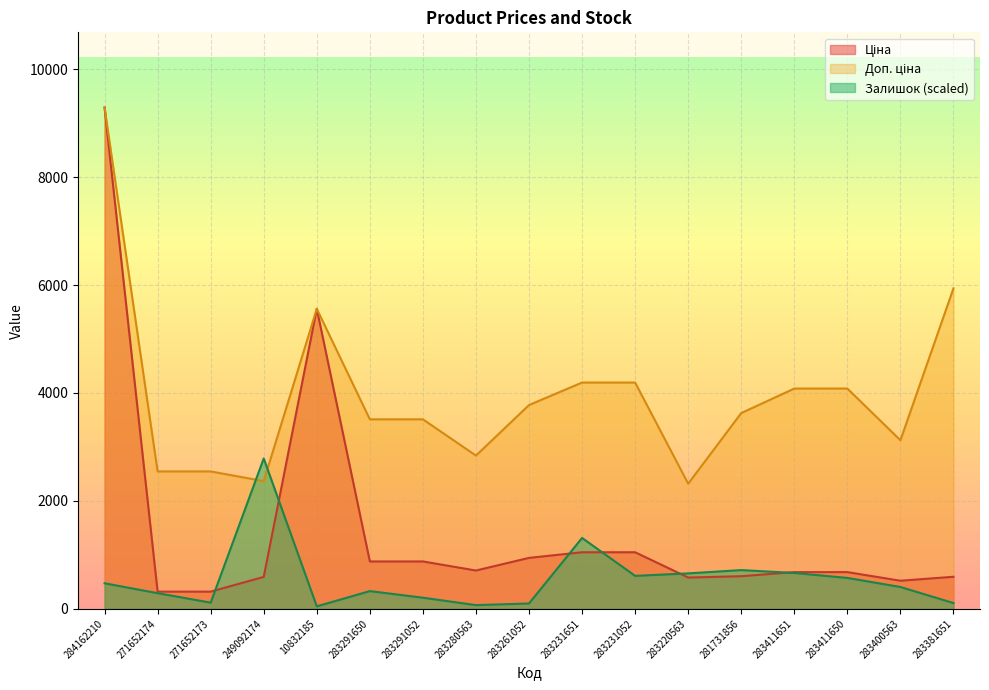

Reading right to left, list all the values displayed in this chart.

Ціна: 283381651=594.0	283400563=520.6	283411650=680.4	283411651=680.4	281731856=604.6	283220563=579.8	283231052=1048.4	283231651=1048.4	283261052=944.2	283280563=710.0	283291052=878.0	283291650=878.0	10832185=5560.3	249092174=591.6	271652173=318.3	271652174=318.3	284162210=9290.5
Доп. ціна: 283381651=5940.0	283400563=3123.8	283411650=4082.3	283411651=4082.3	281731856=3627.9	283220563=2319.2	283231052=4193.5	283231651=4193.5	283261052=3777.0	283280563=2839.8	283291052=3511.9	283291650=3511.9	10832185=5560.3	249092174=2366.5	271652173=2546.4	271652174=2546.4	284162210=9290.5
Залишок: 283381651=106.9	283400563=404.7	283411650=572.7	283411651=664.3	281731856=717.8	283220563=656.7	283231052=610.9	283231651=1313.4	283261052=99.3	283280563=68.7	283291052=206.2	283291650=328.3	10832185=45.8	249092174=2787.1	271652173=114.5	271652174=290.2	284162210=473.4